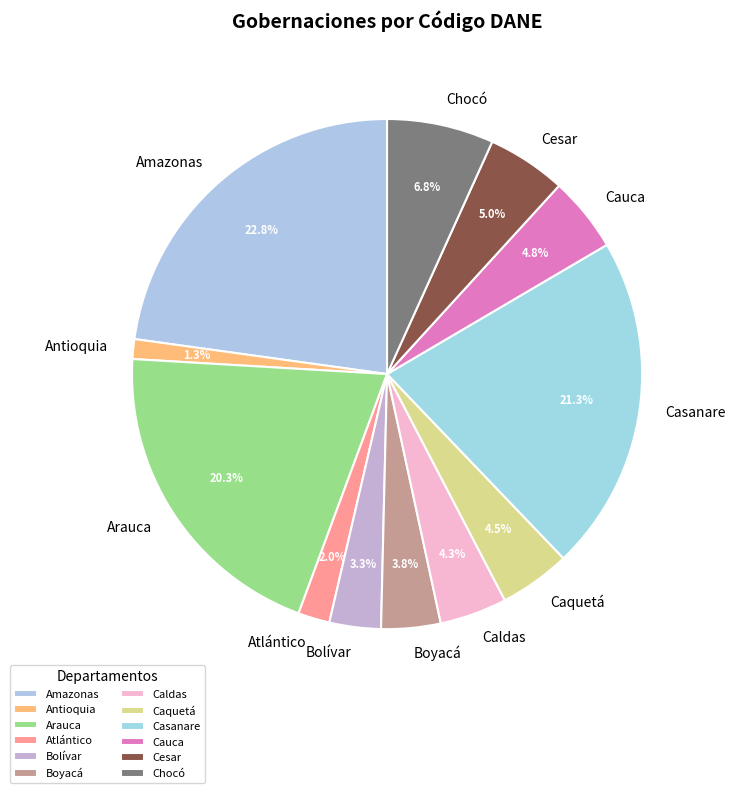

What percentage is the Caldas slice, to the nearest percent?

4%